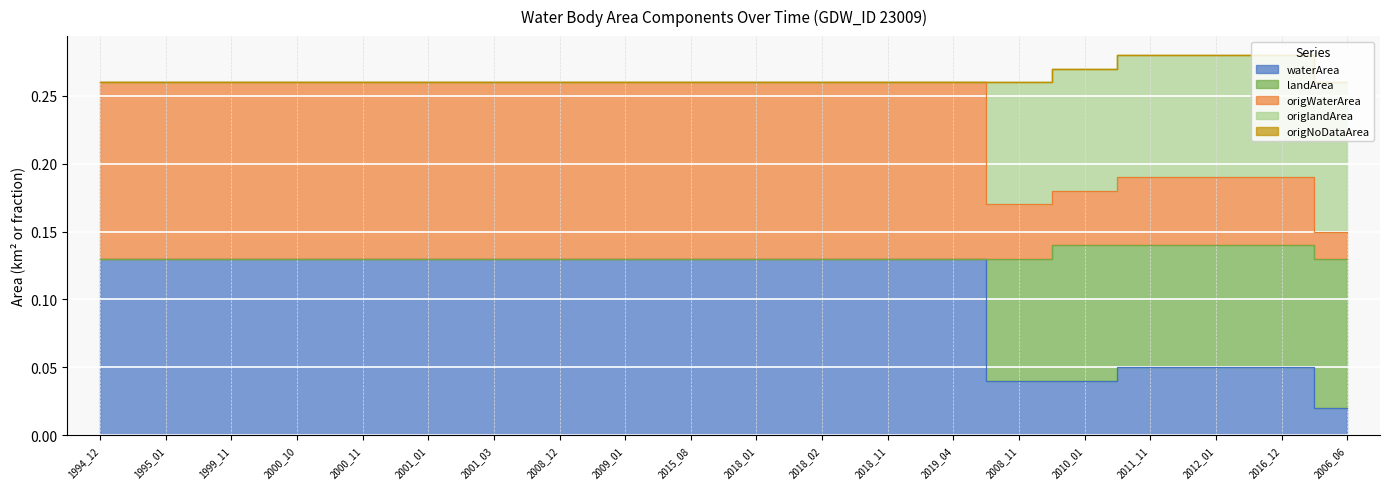

How many lines are shown in the chart?

5